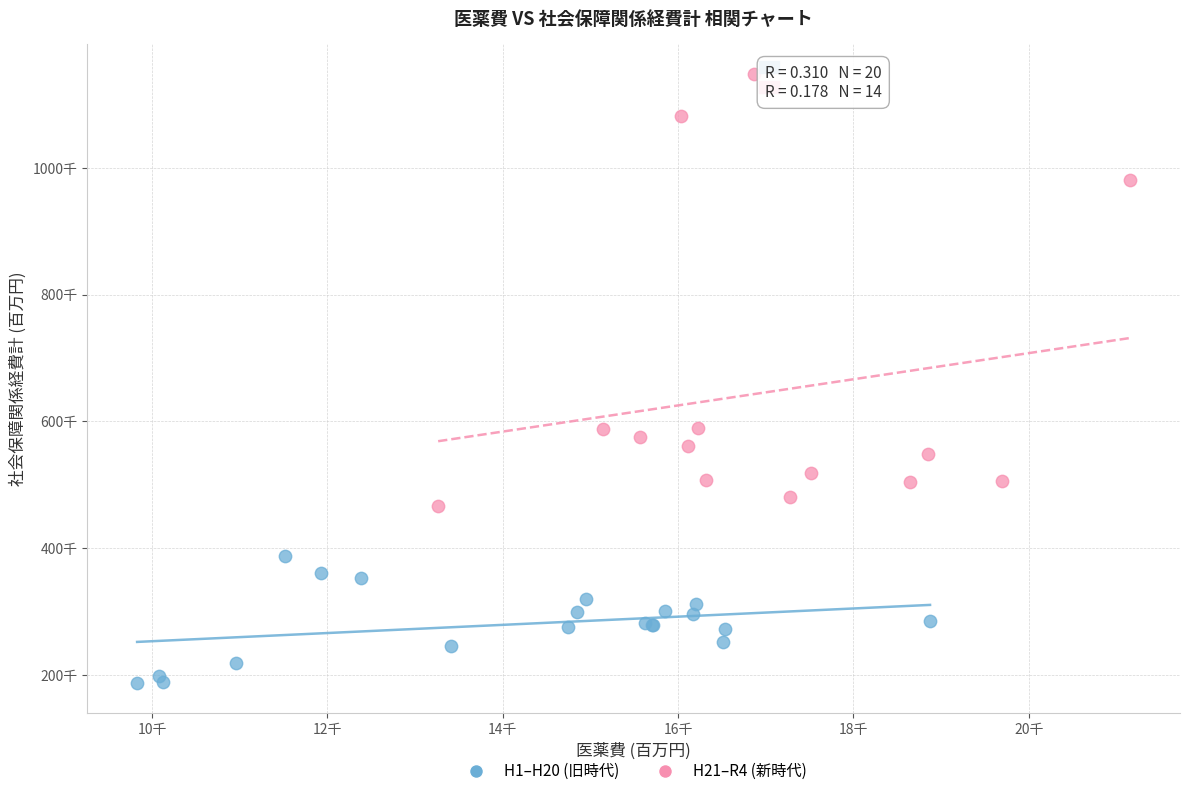

Which series contains the lowest Y value?

H1–H20 (旧時代)